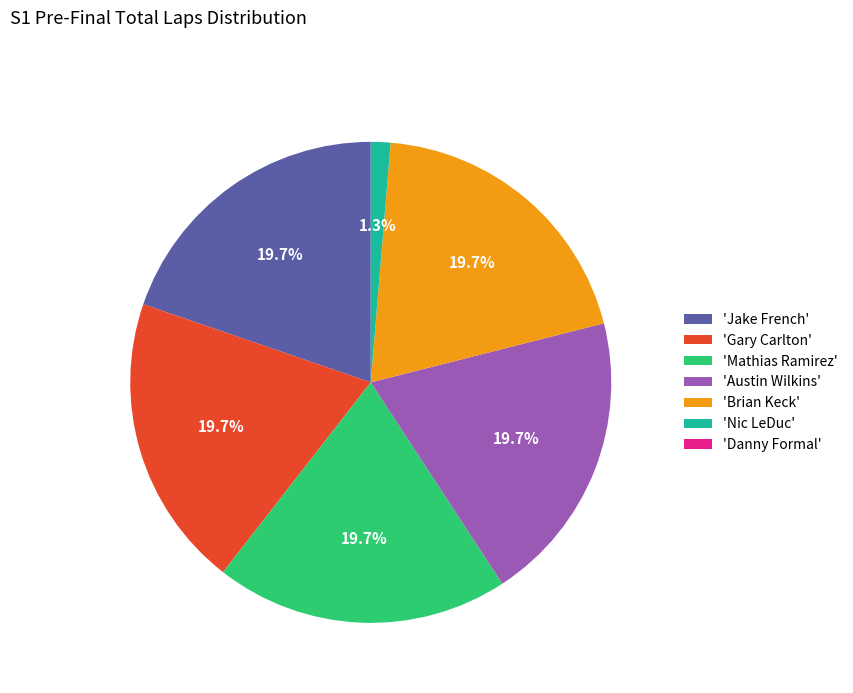

Do 'Nic LeDuc' and 'Jake French' together represent more than half of the pie?

No